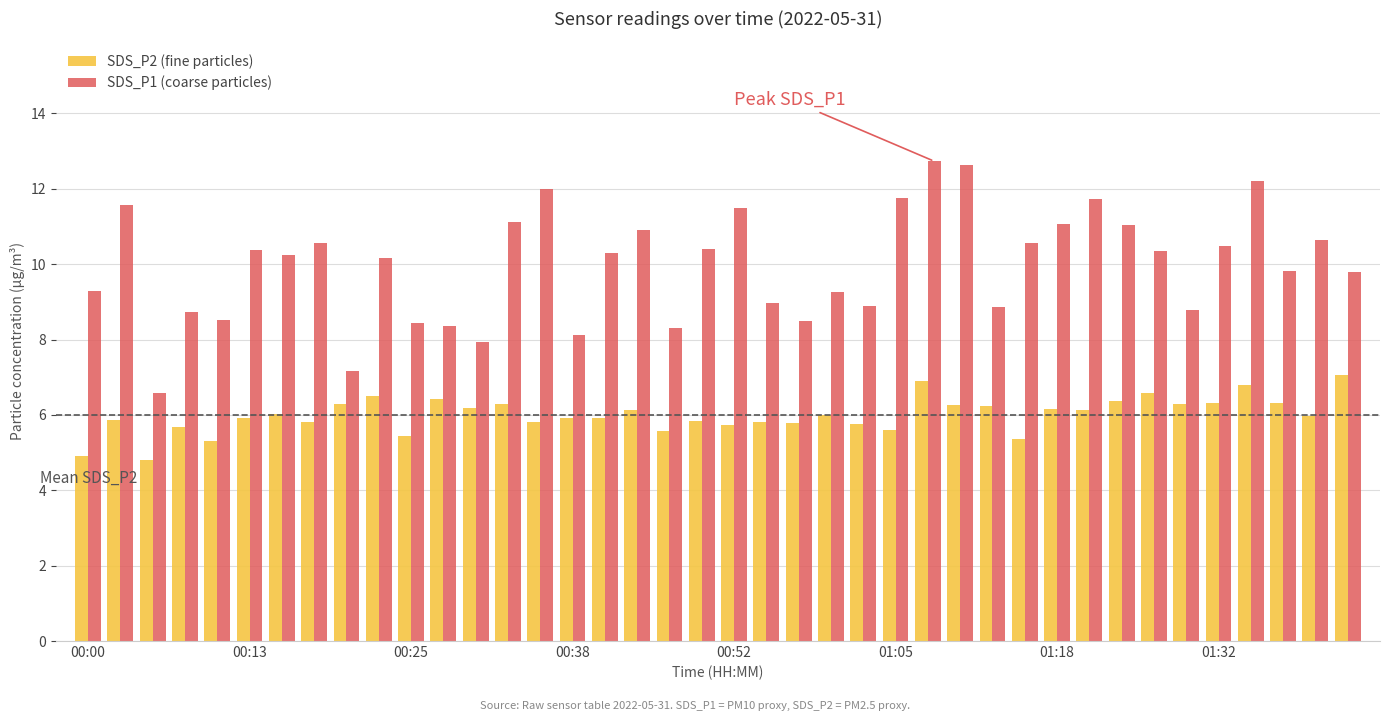

Which series has the widest spread of values?

SDS_P1 (coarse particles)